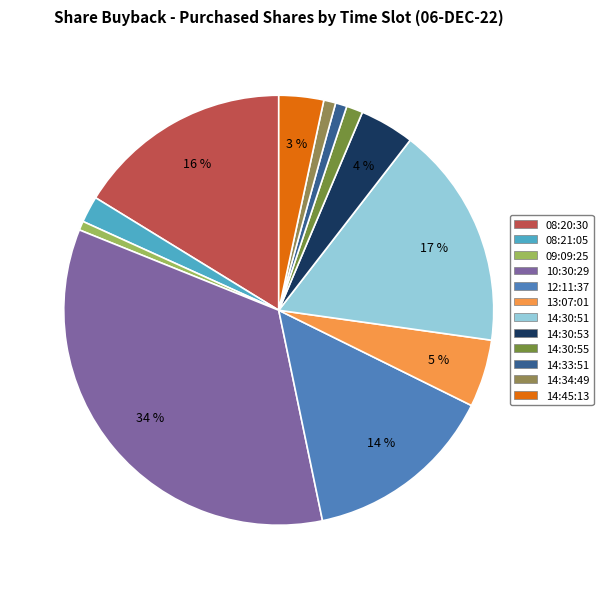

Count the number of slices in the pie.

12